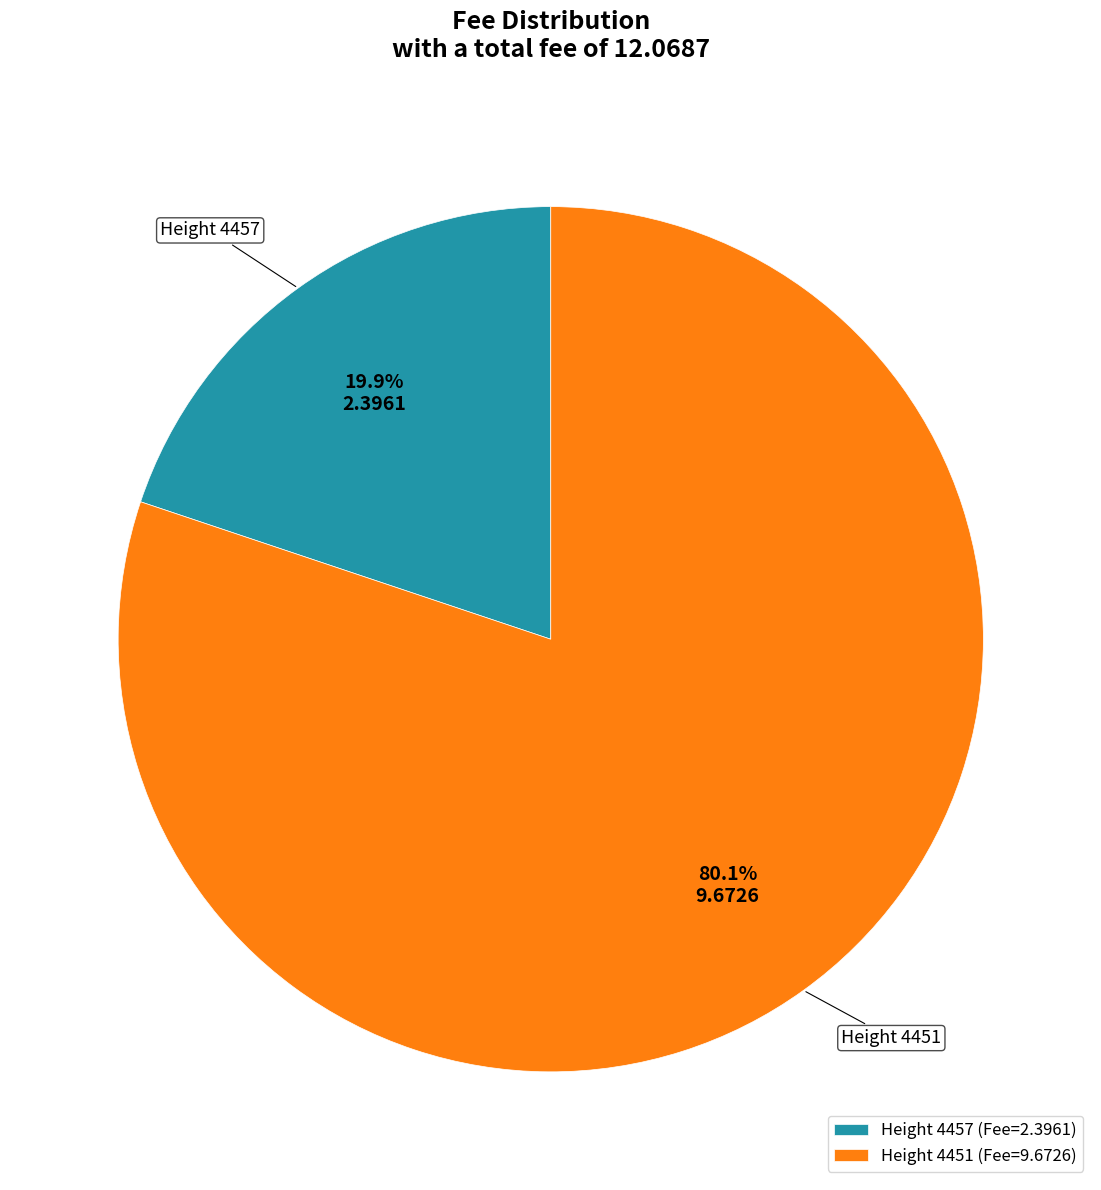

Combined, do Height 4457 and Height 4451 account for over 50%?

Yes